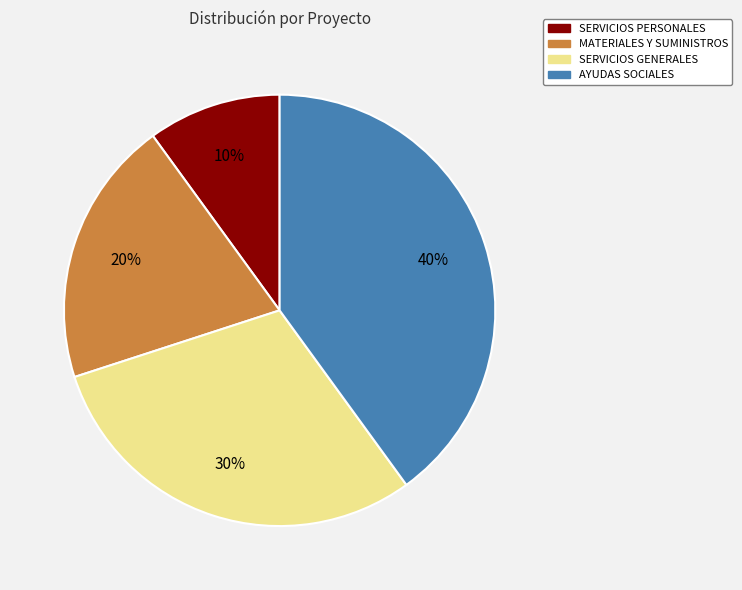

Which has a higher value, MATERIALES Y SUMINISTROS or SERVICIOS PERSONALES?

MATERIALES Y SUMINISTROS